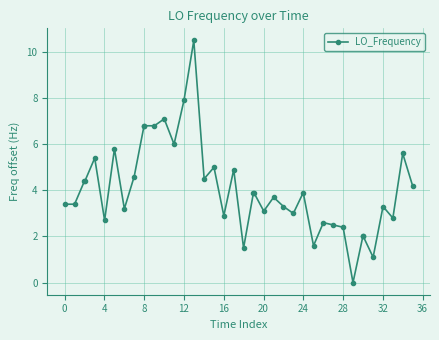

What is the difference between the maximum and minimum values?

10.5